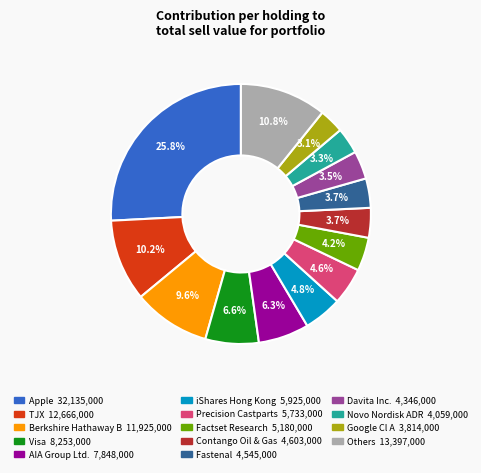

Does any single category account for the majority?

No